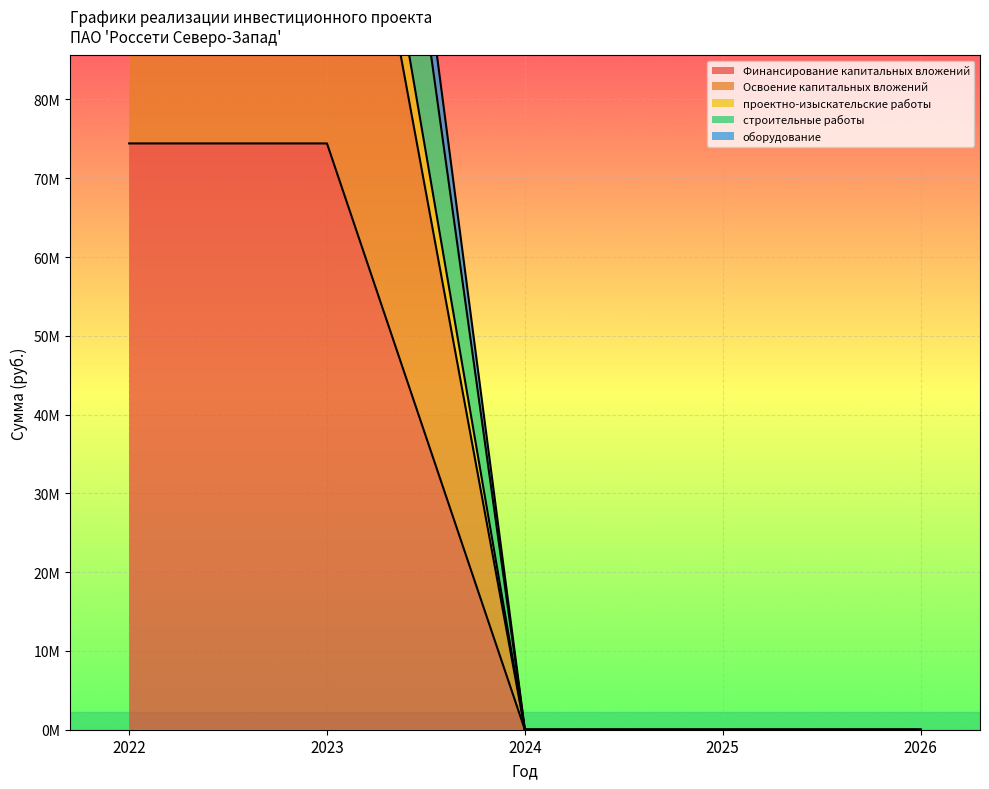

True or false: оборудование has more than 2 interior local peaks.

False